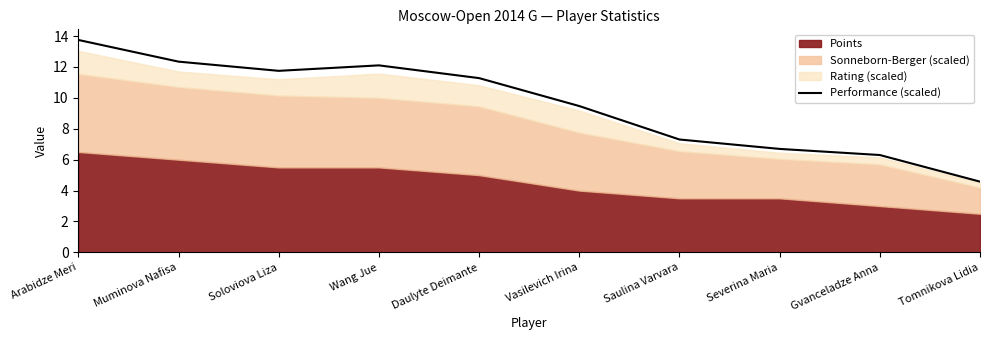

What position from the right is Vasilevich Irina?

5